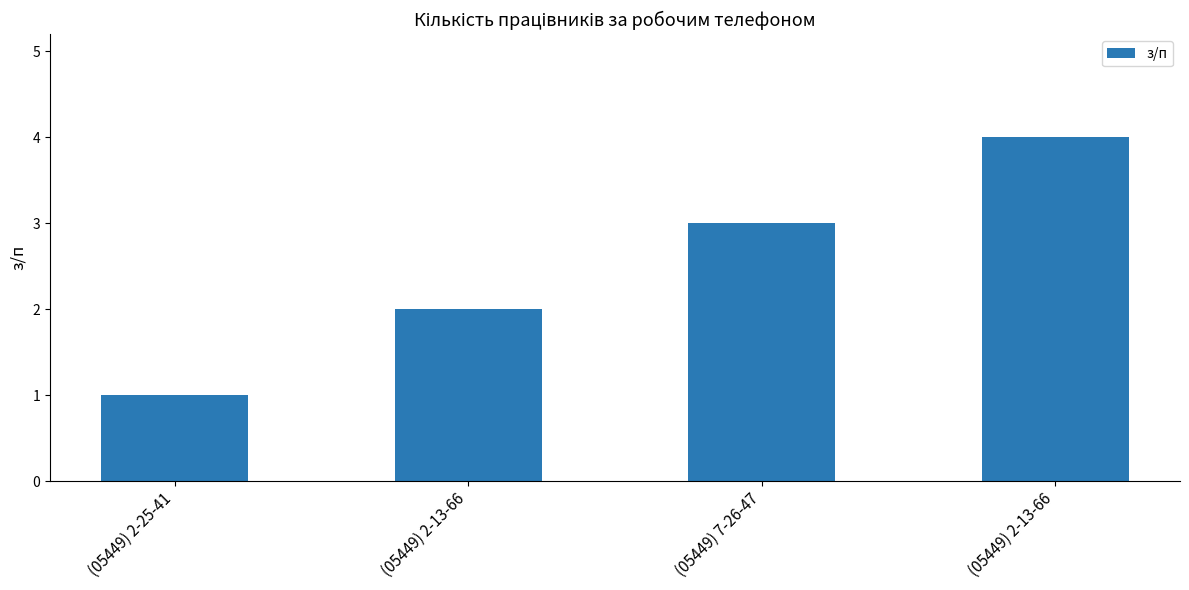

Reading left to right, transcribe all the data shown in this chart.

(05449) 2-25-41=1	(05449) 2-13-66=2	(05449) 7-26-47=3	(05449) 2-13-66=4